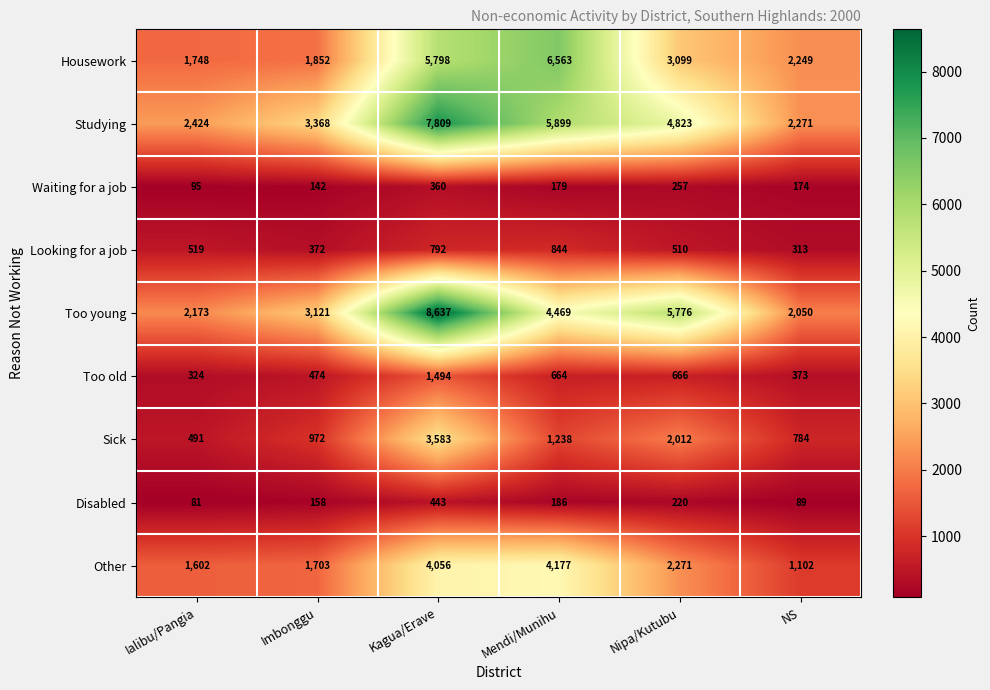

Where does the Too old series first go above 664?

Kagua/Erave